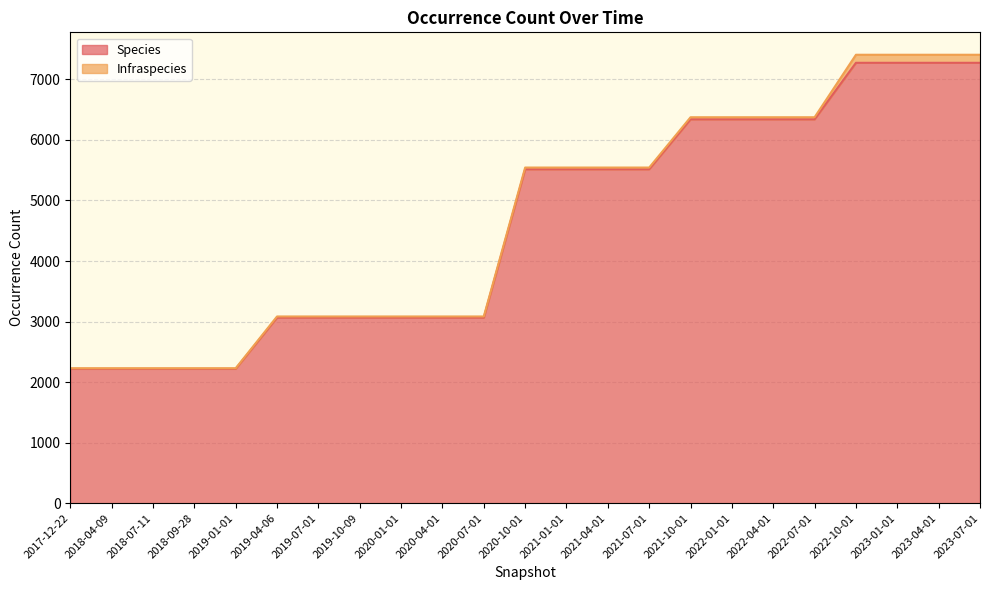

What is the sum of all values?

106009